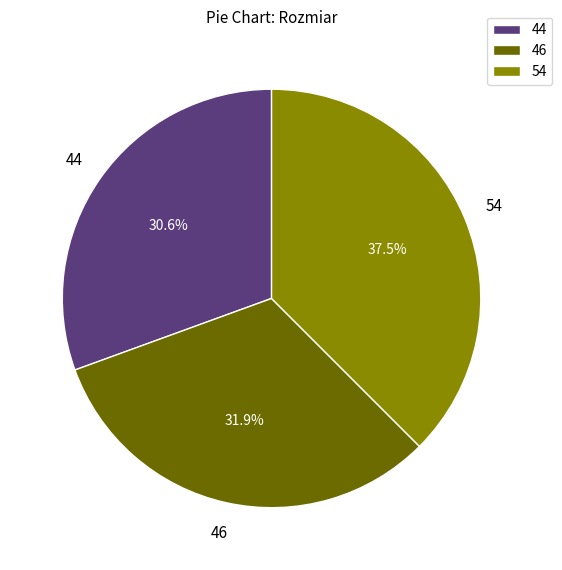

How many slices are in this pie chart?

3